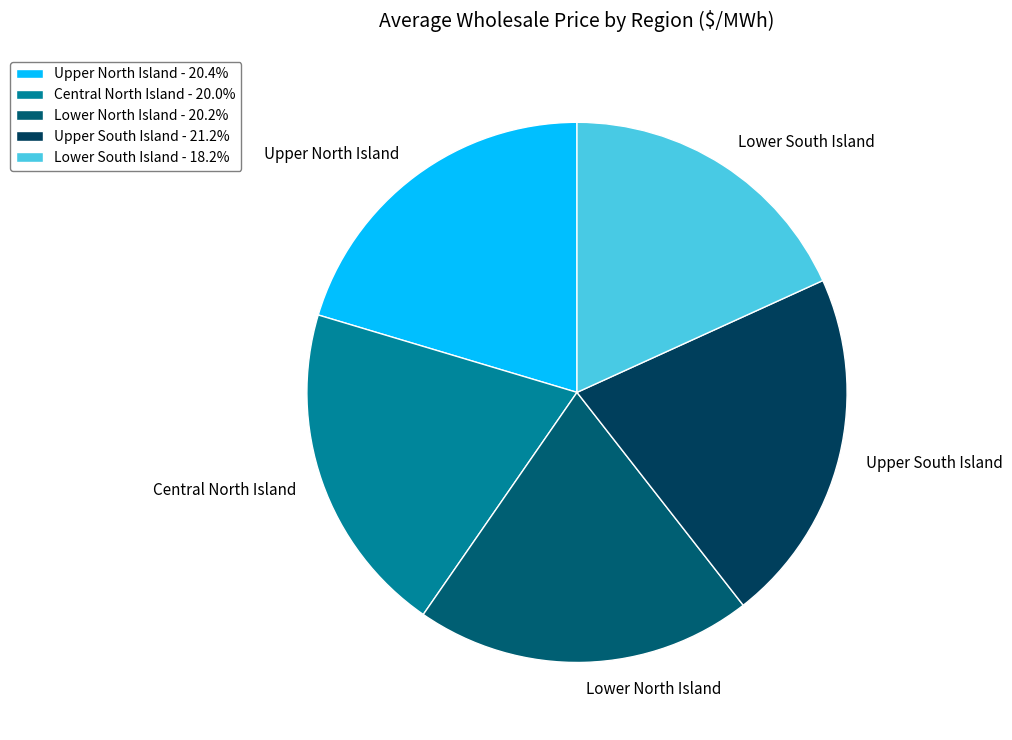

Approximately how many times larger is the value at Central North Island compared to Upper North Island?

1.0